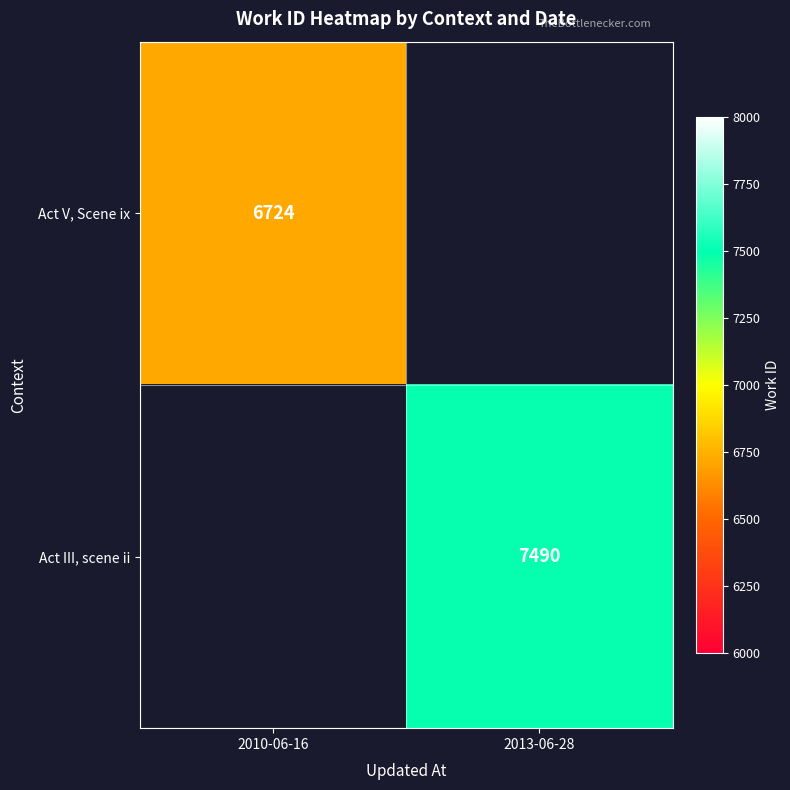

The value of Act III, scene ii at 2013-06-28 is 11405.7. True or false?

False